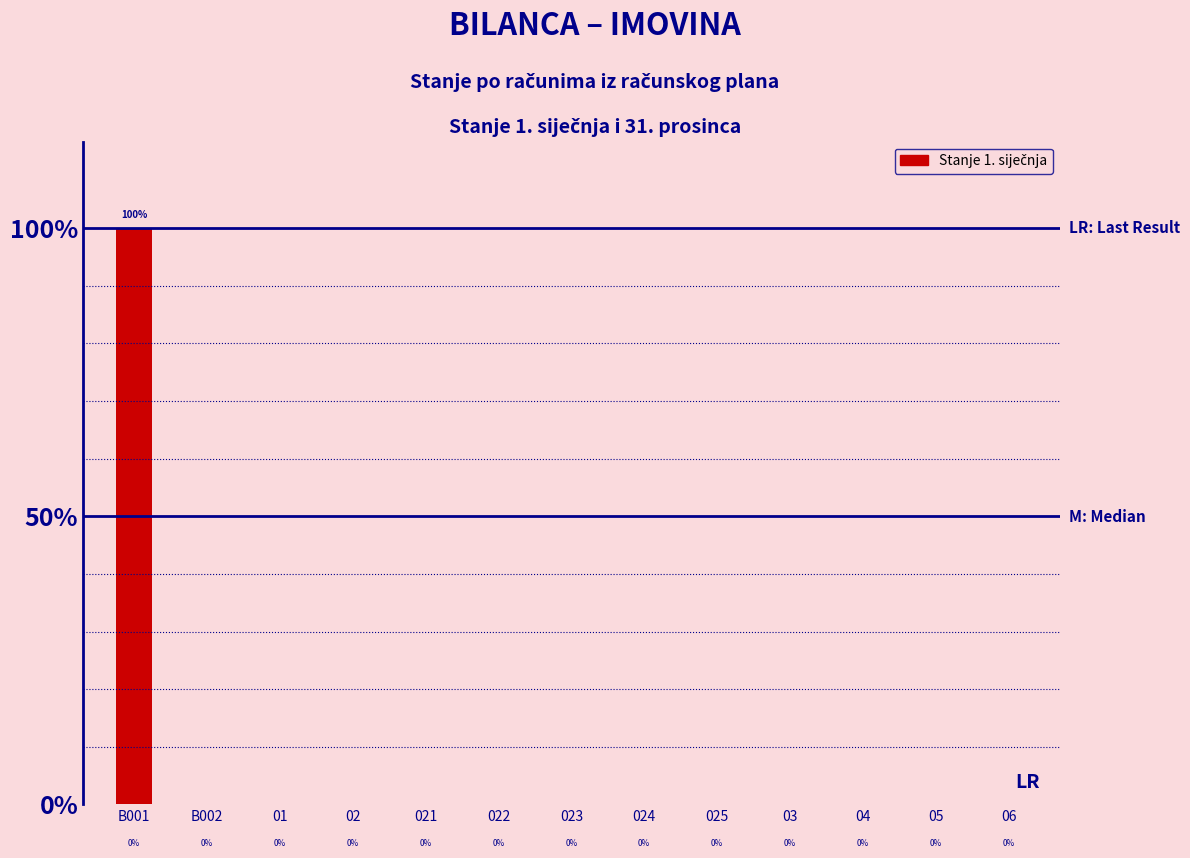

Which has a higher value, B001 or 01?

B001